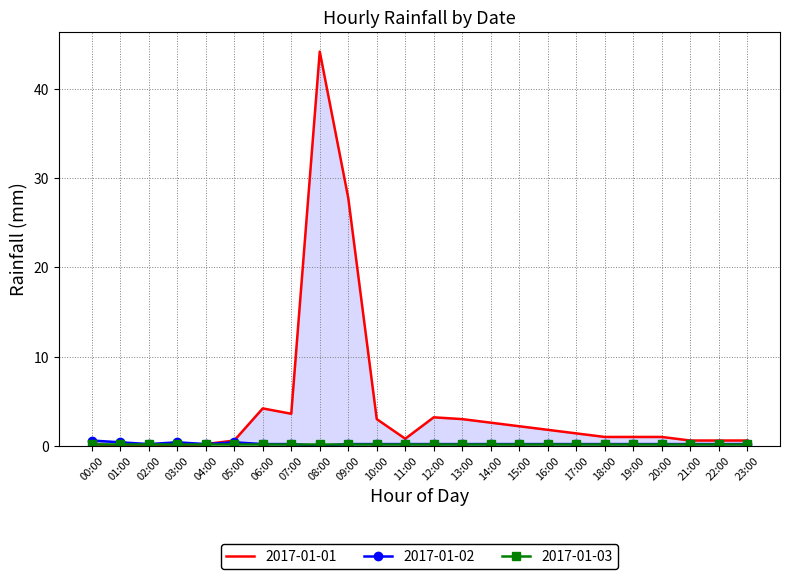

What position from the left is 07:00?

8